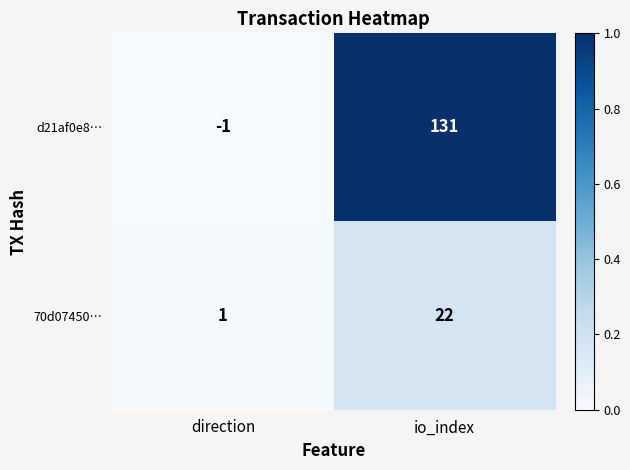

At direction, list the series in order from smallest to largest.

d21af0e8…, 70d07450…